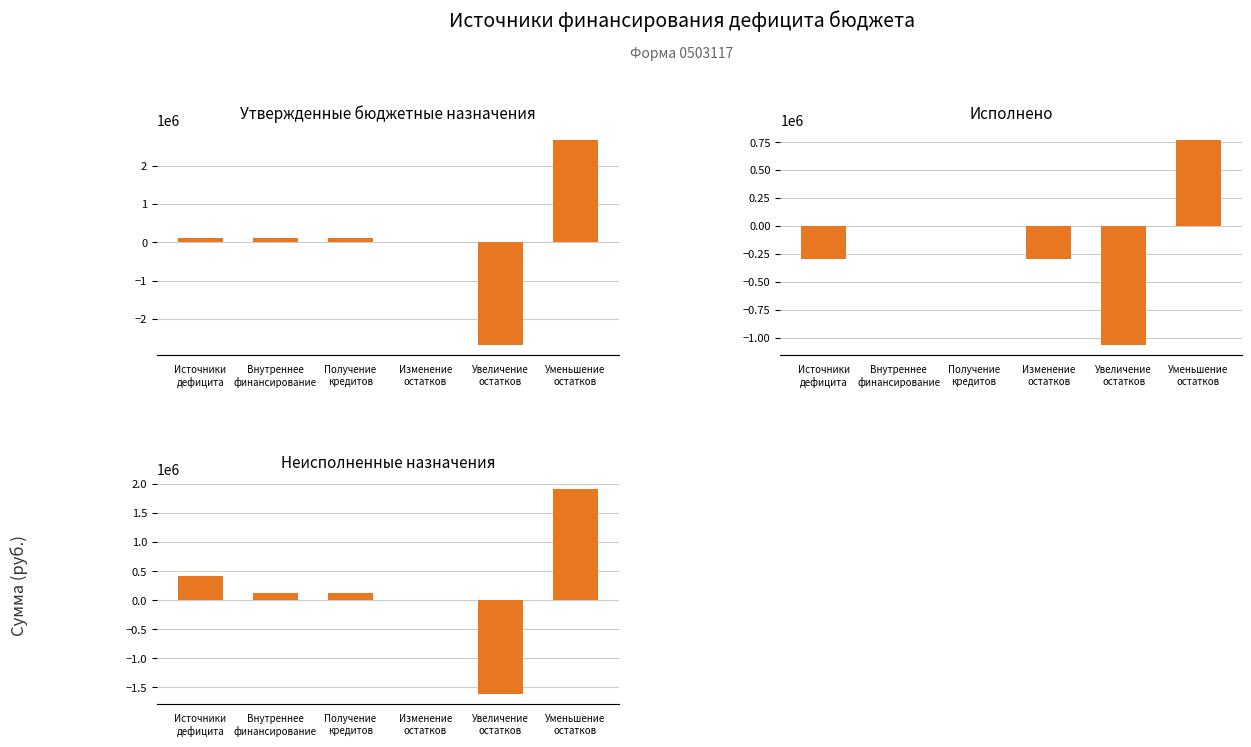

How many positive values does the Исполнено series have?

1